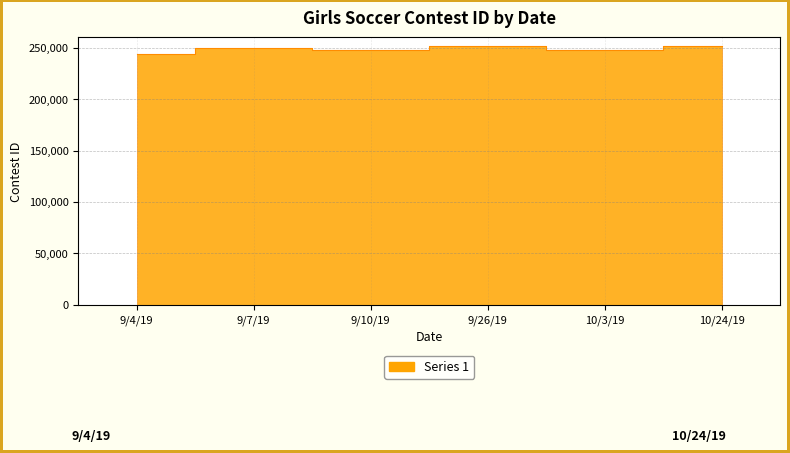

Reading left to right, what are all the values shown in this chart?

243746	249788	247880	251296	247883	251298